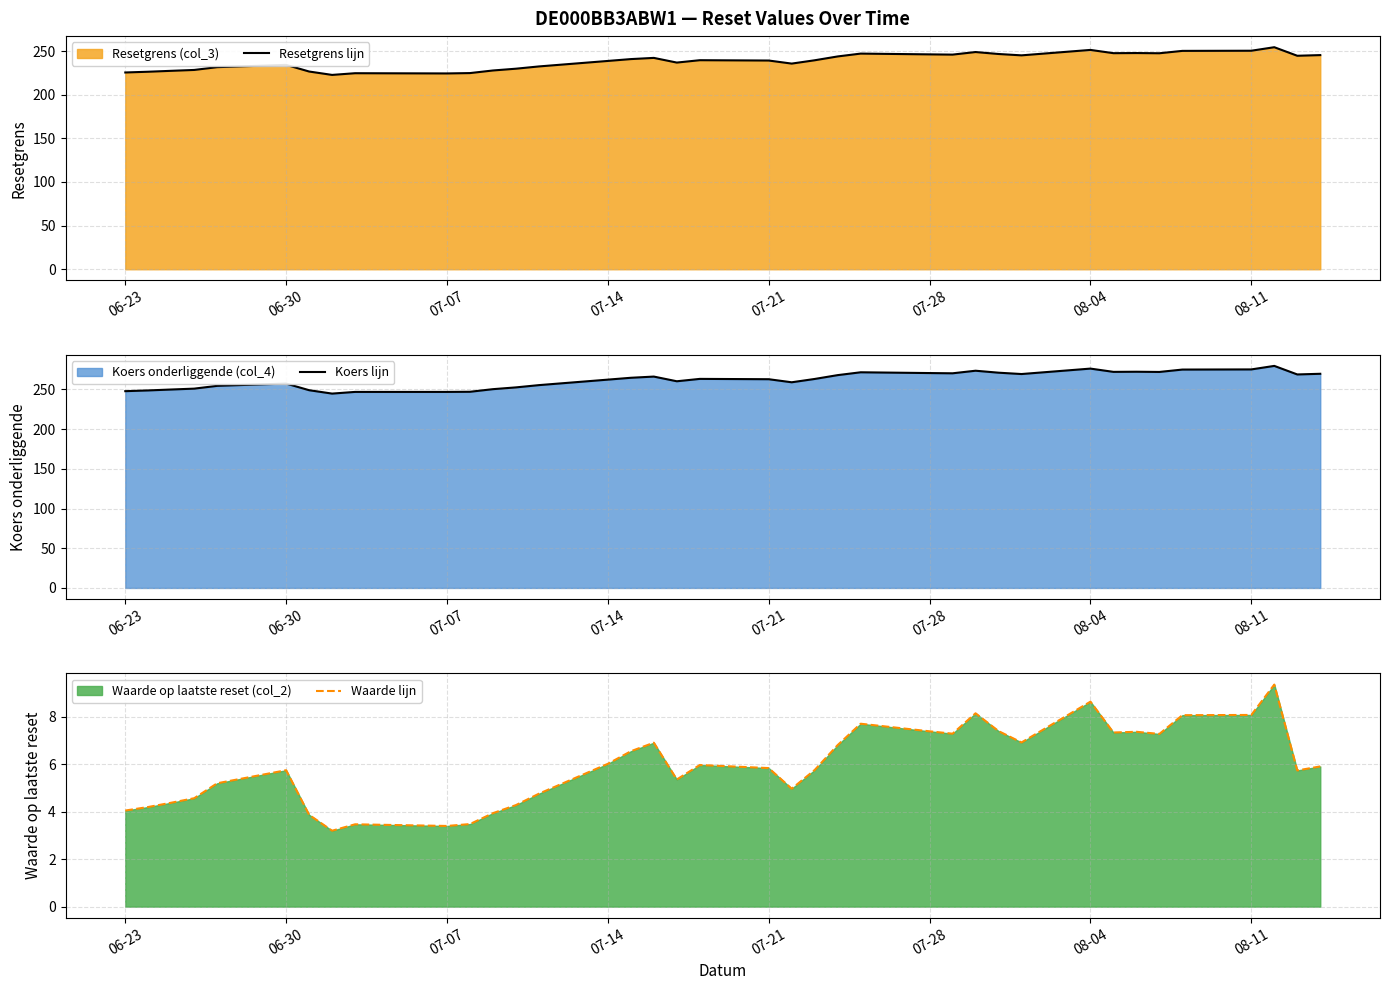

What is the highest value of the Resetgrens lijn series?

254.5